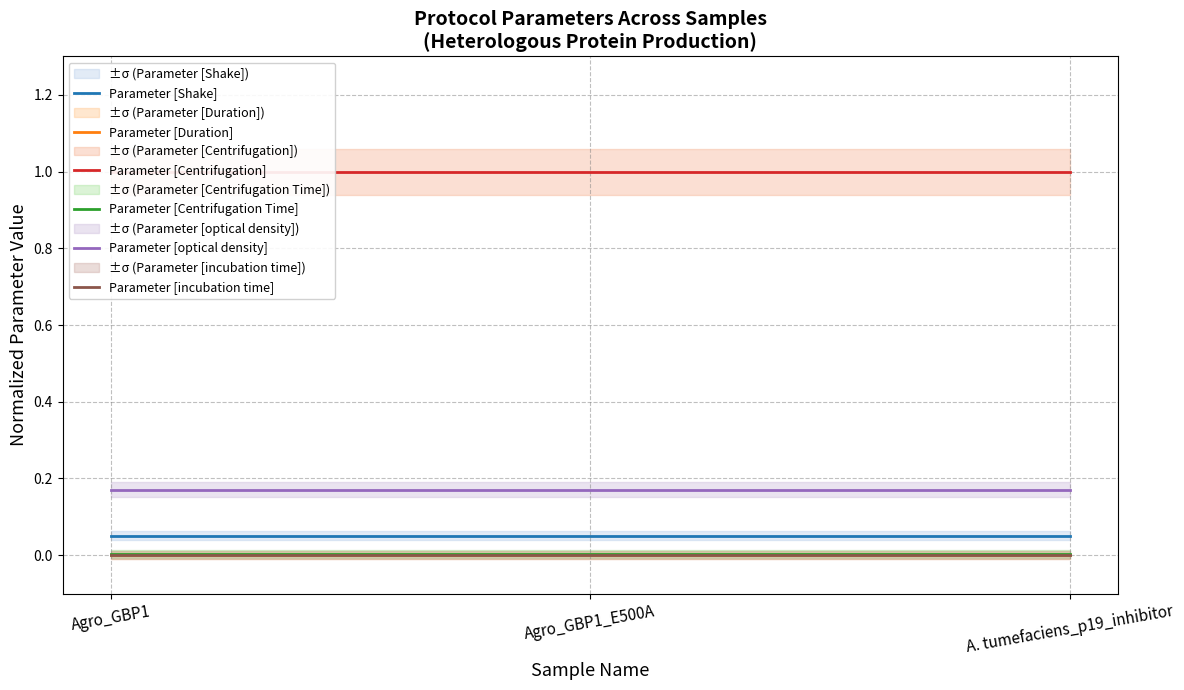

Which series has the largest total across all categories?

Parameter [Centrifugation]